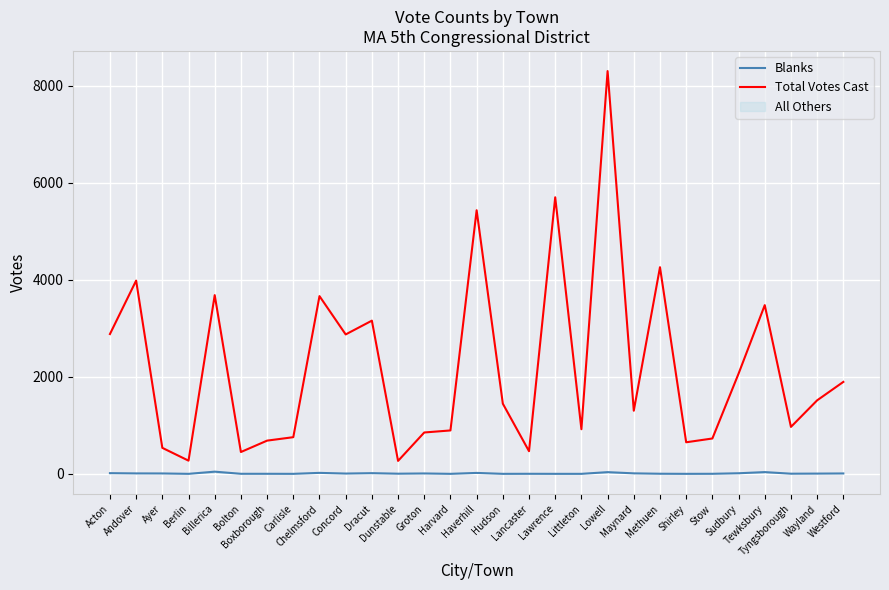

True or false: Blanks and Total Votes Cast cross at least once.

False